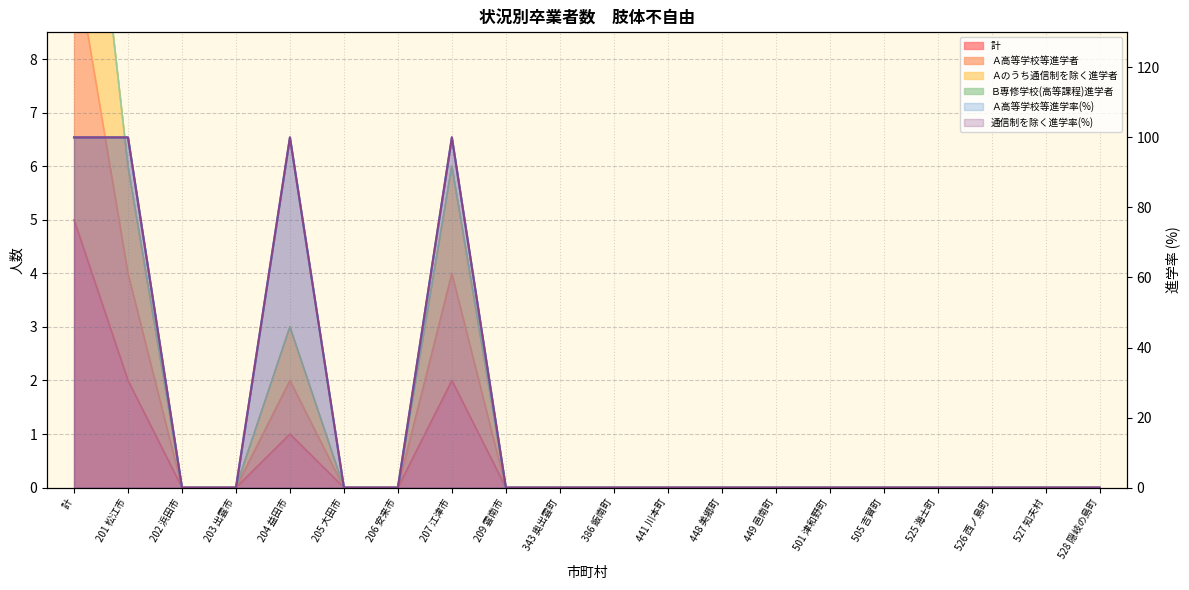

True or false: Ａ高等学校等進学率(%) (line) and 通信制を除く進学率(%) (line) cross at least once.

False